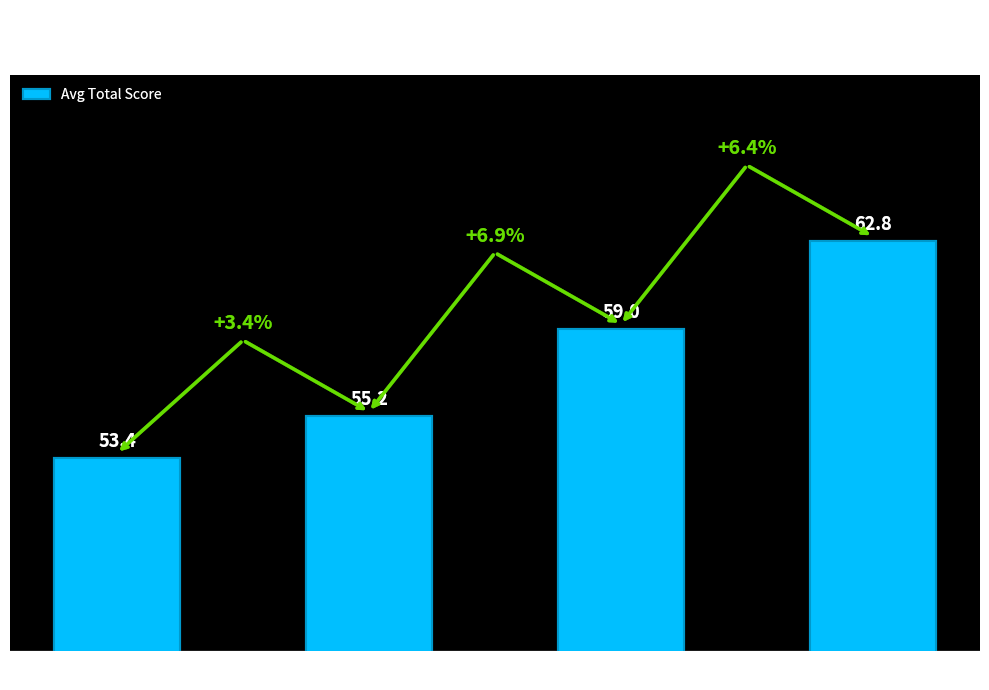

What position from the left is ADV?

2